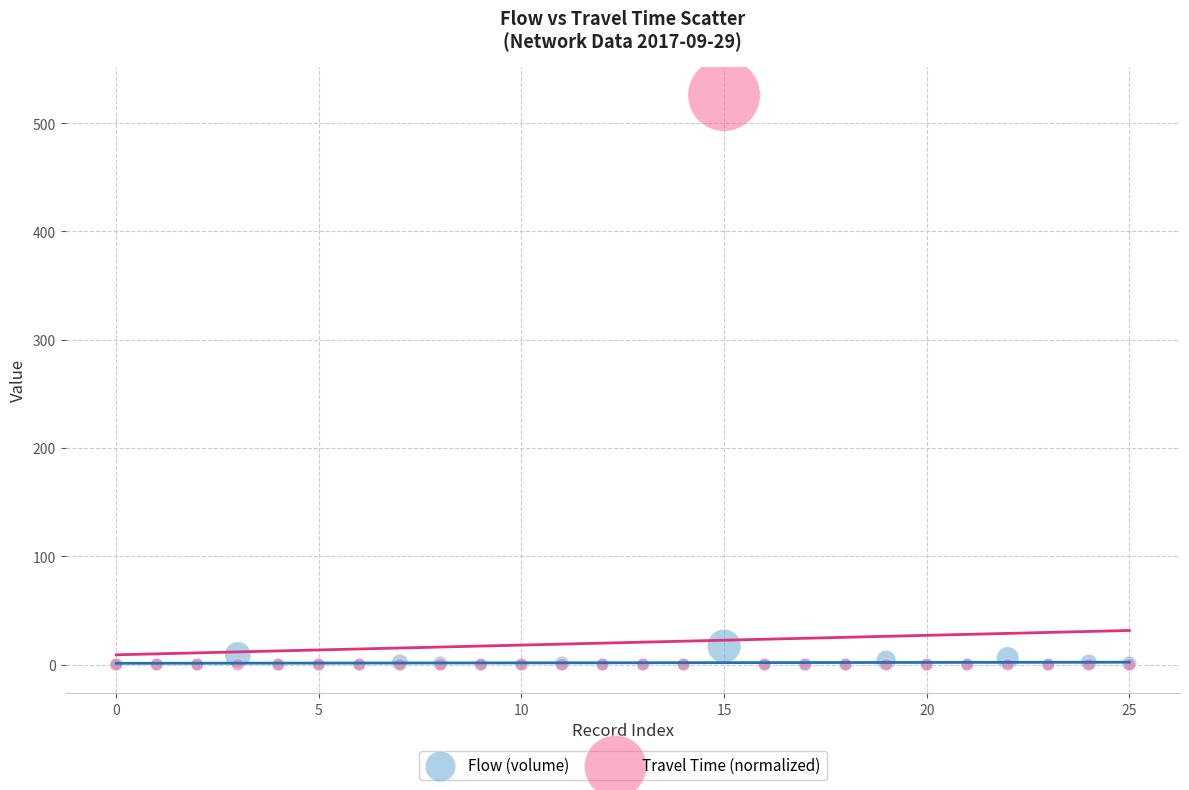

Across all series, what Y value is closest to 263?

17